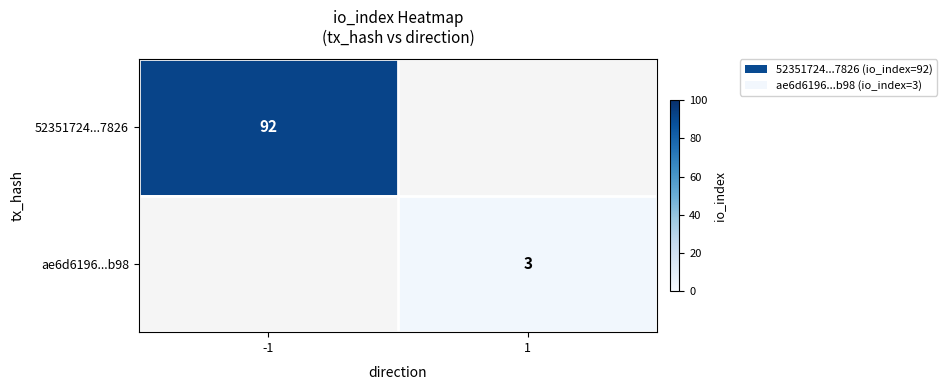

Is it true that ae6d6196...b98 equals 5 at 1?

False